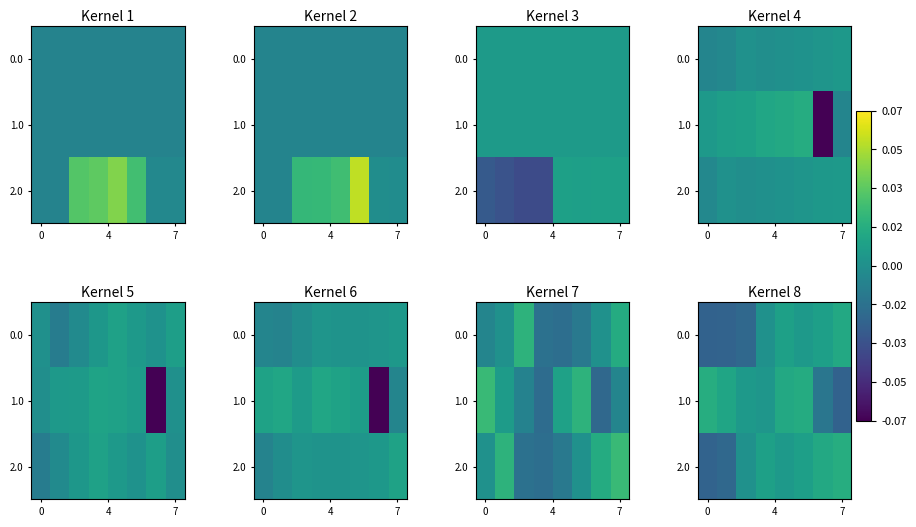

How many values in 0.0 are below zero?

3